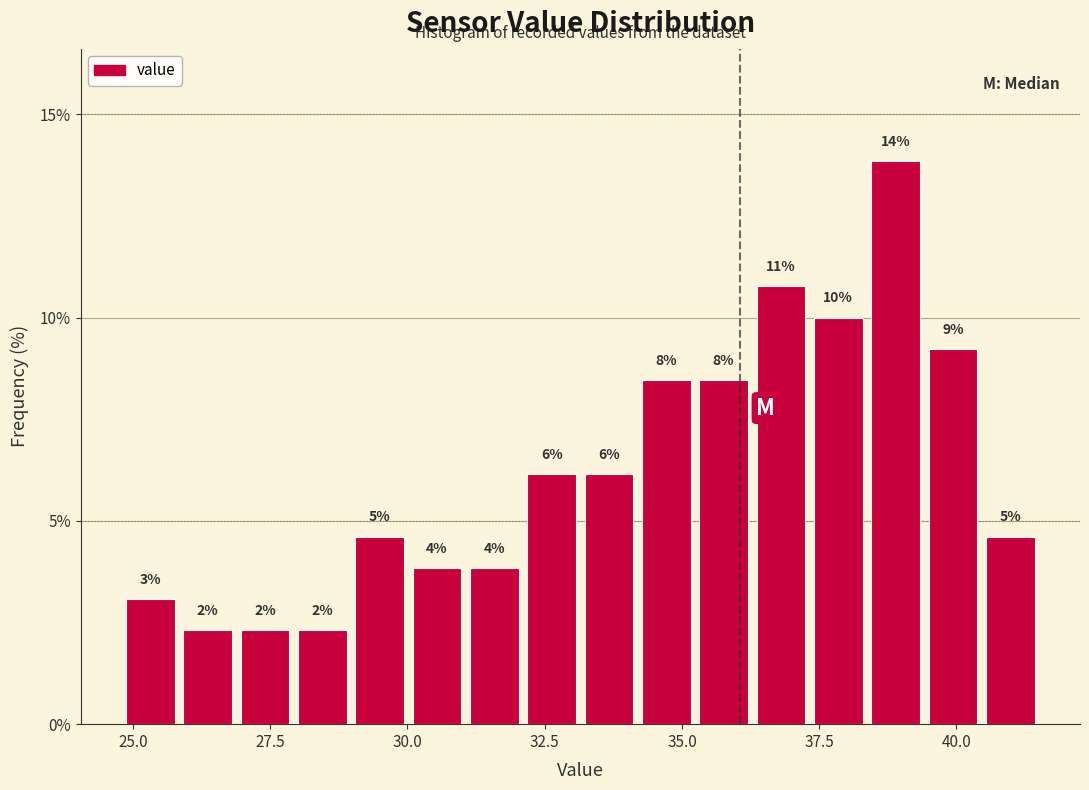

Read against the x-axis, roughly where is the centre of the tallest bar?

39.0